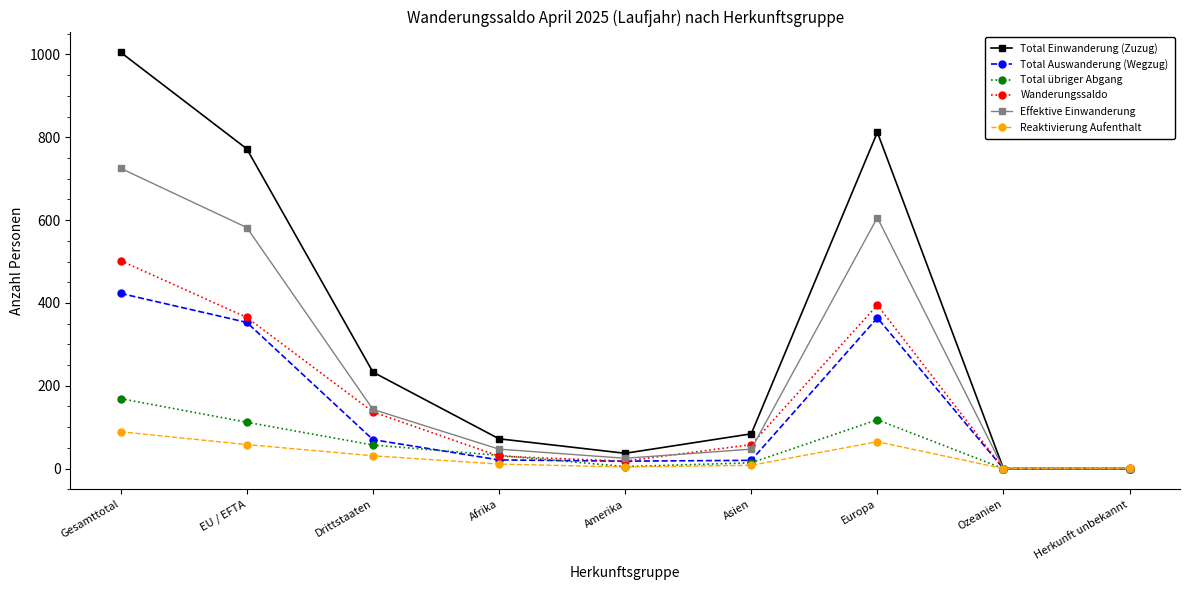

Where is the first local maximum for Wanderungssaldo?

Europa